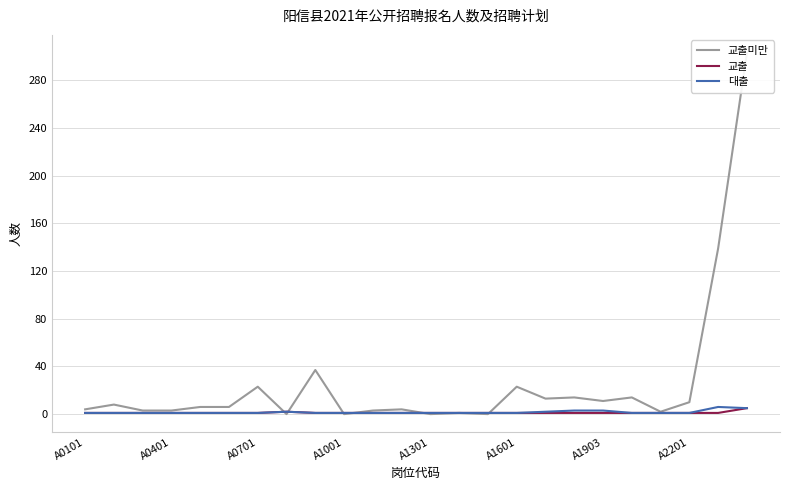

True or false: 대출 has a value of 1 at A0401.

True